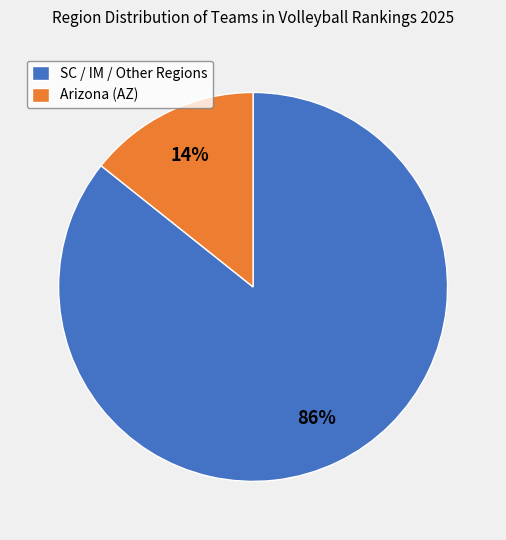

To the nearest percent, what is the average slice percentage?

50%